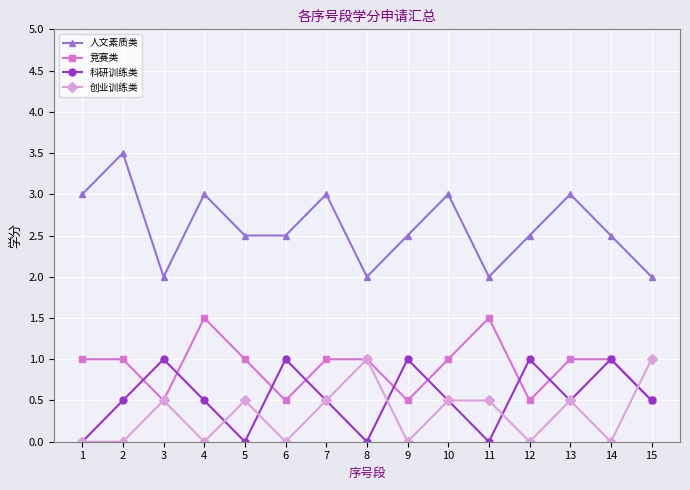

Which series changed the most between 7 and 8?

人文素质类